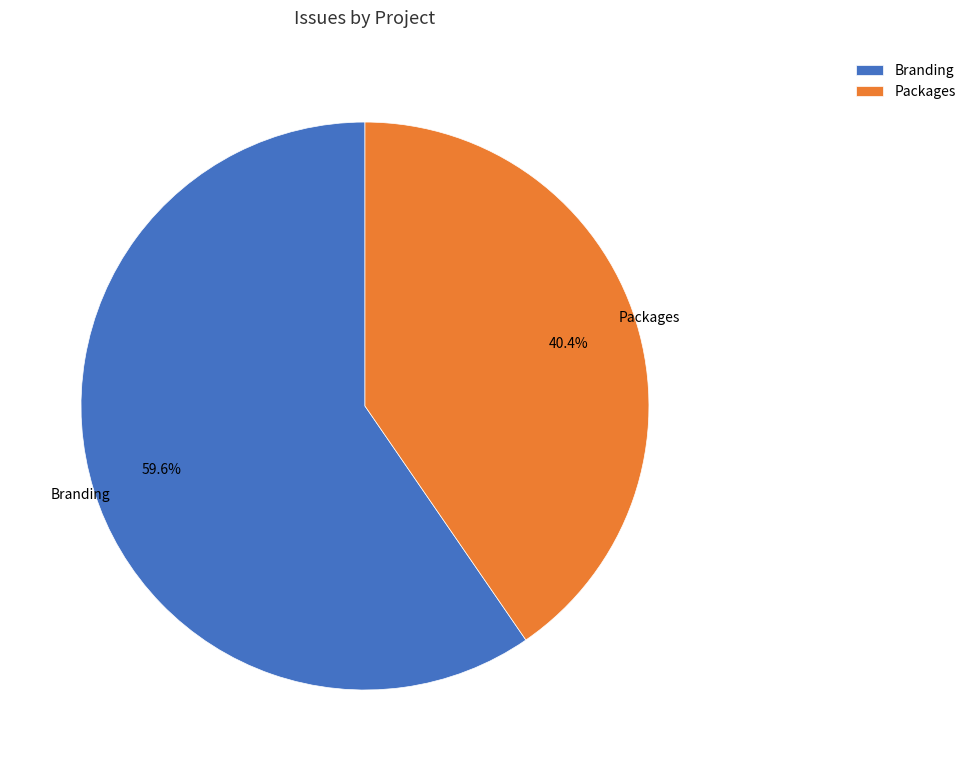

Which slice is the largest?

Branding